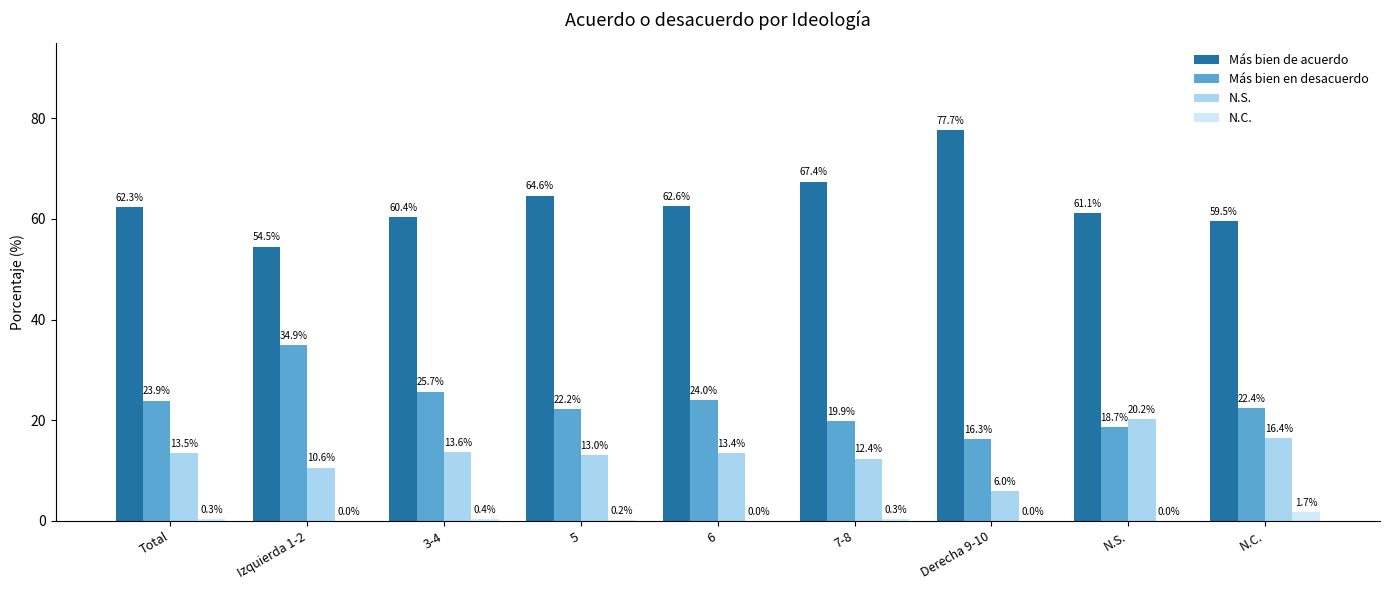

What is the sum of the Más bien en desacuerdo values at 5 and Total?

46.1